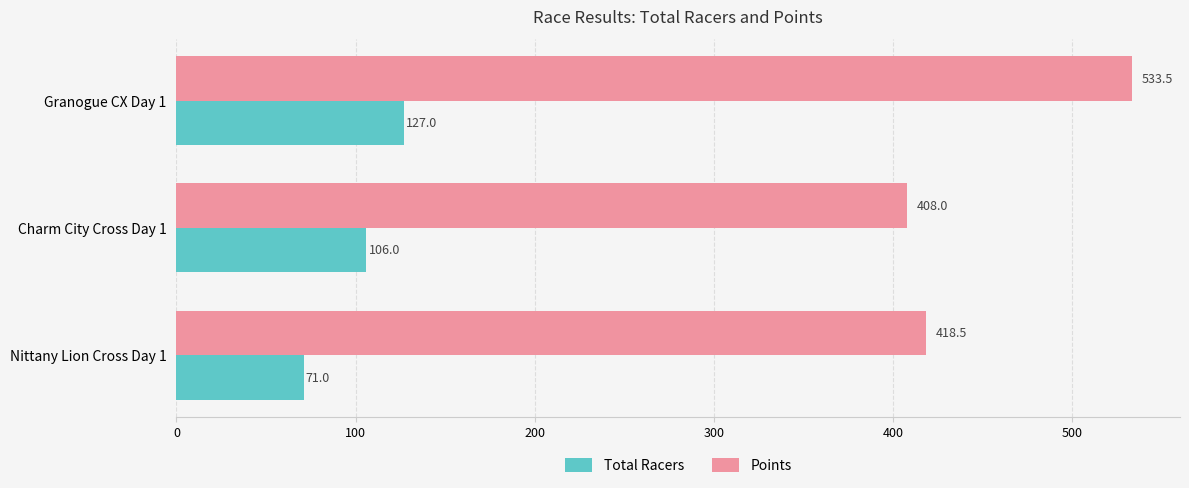

At how many categories does at least one series exceed 354?

3